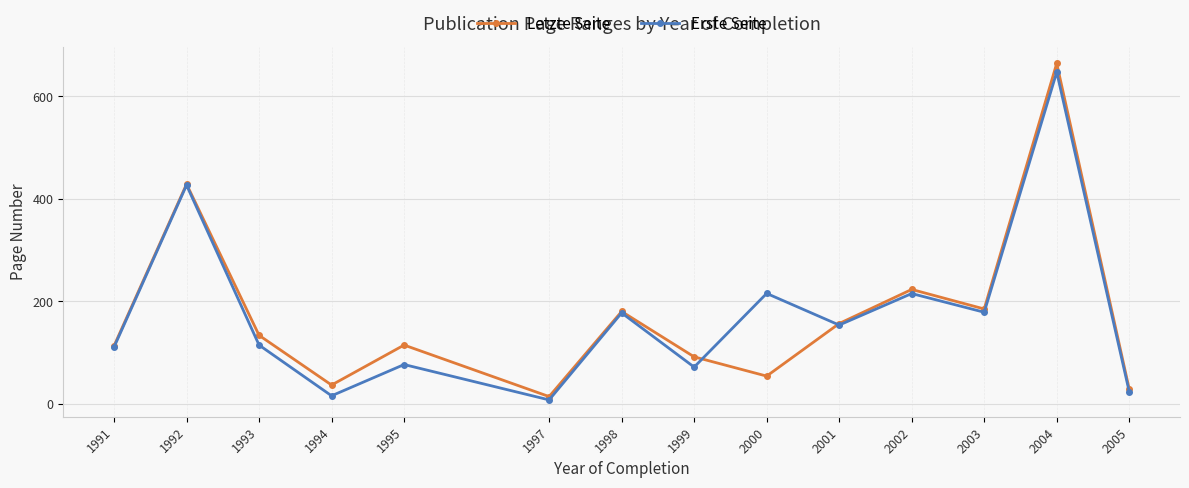

At which category does Erste Seite reach its first local valley?

1994